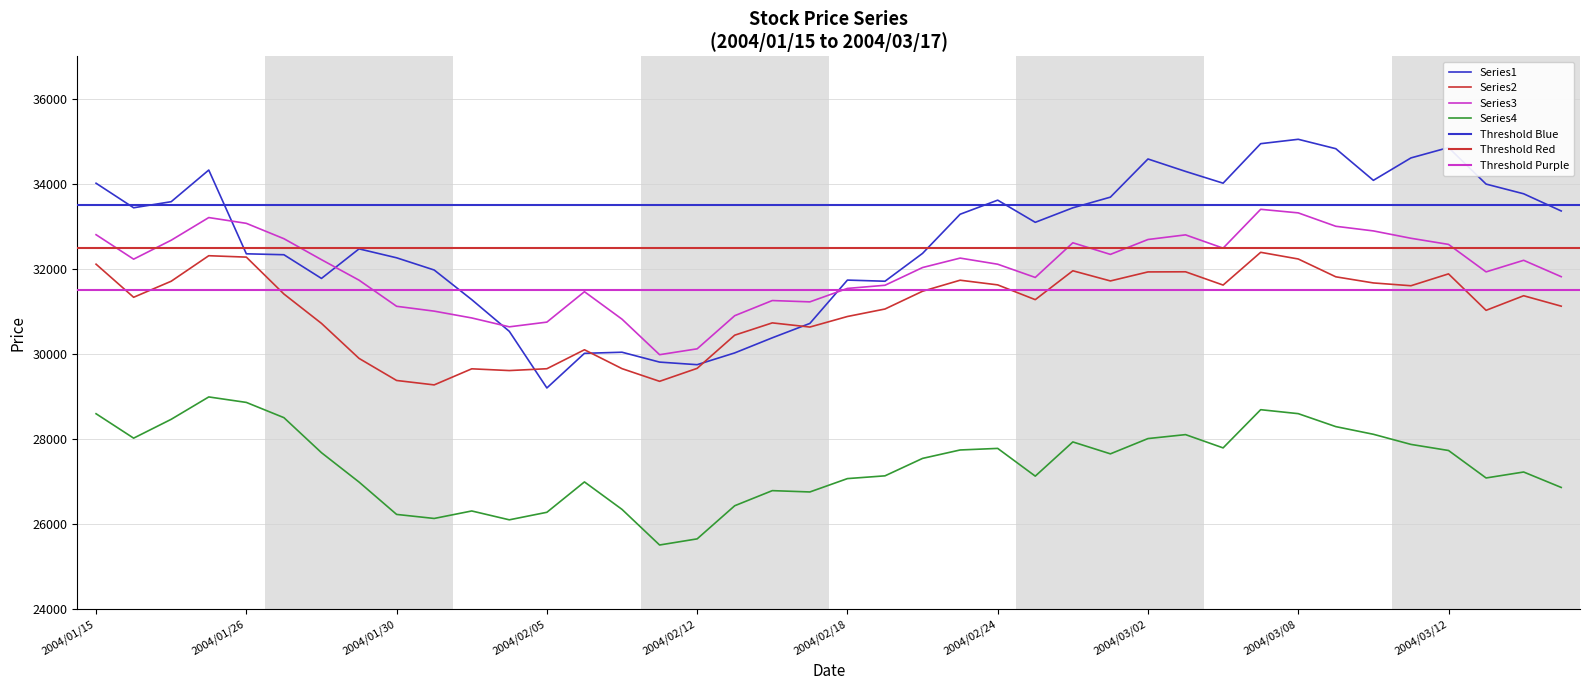

True or false: Series2 and Series4 cross at least once.

False